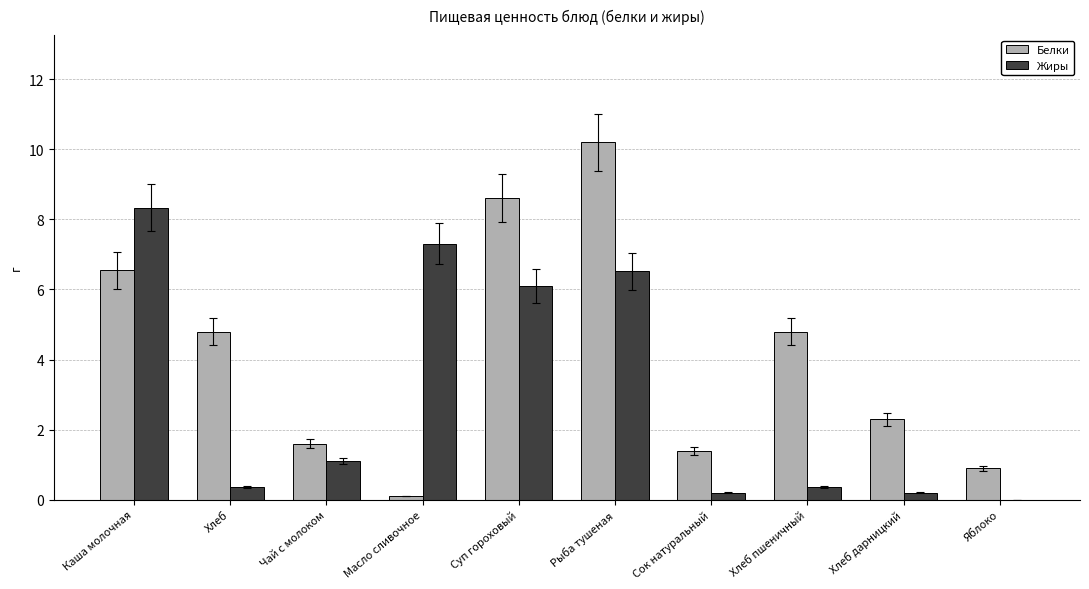

The Жиры series shows 0.4 at Чай с молоком. True or false?

False